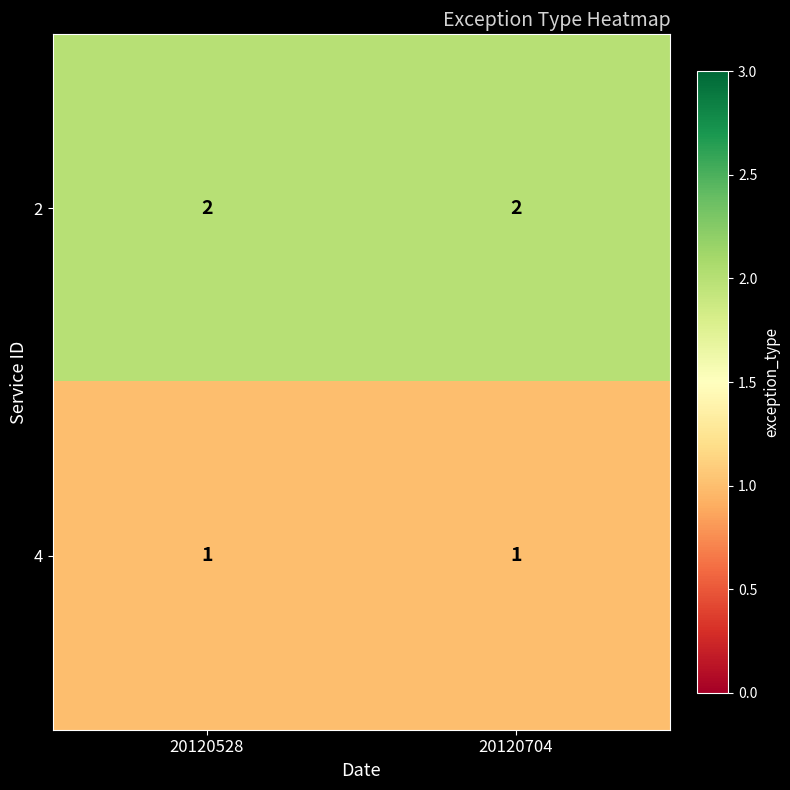

At 20120704, list the series in order from smallest to largest.

4, 2